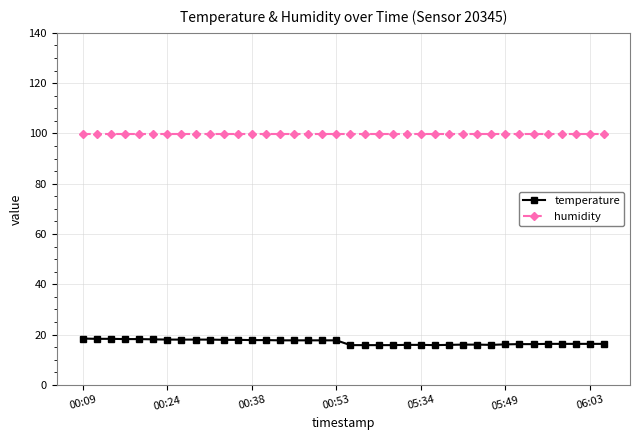

Rank the series by their average value, from highest to lowest.

humidity, temperature